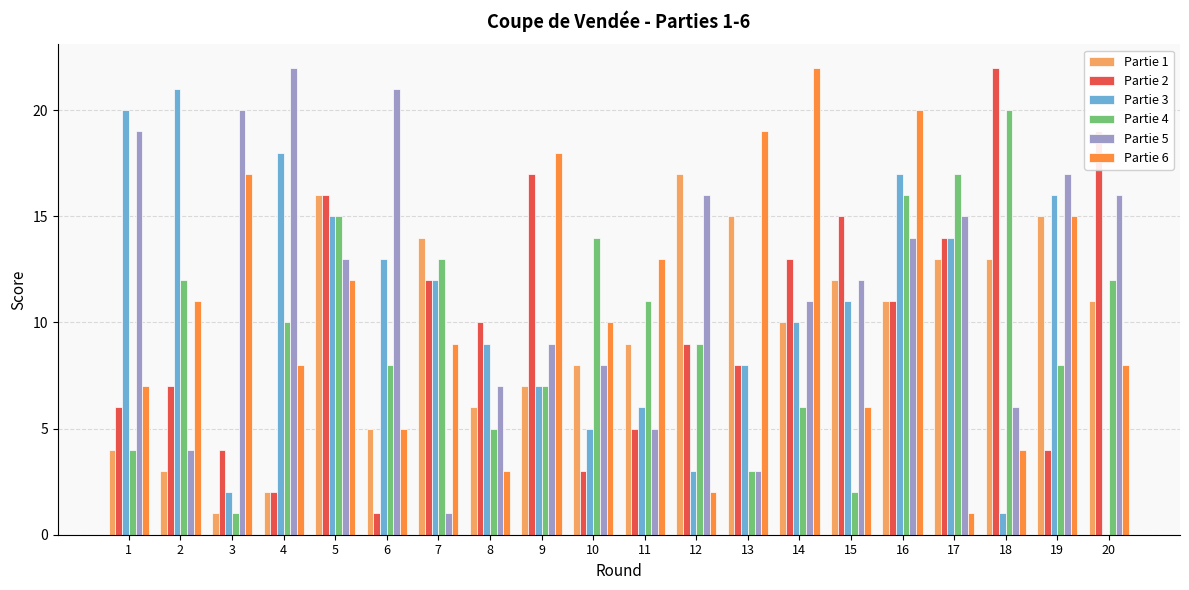

Count the number of data series in this chart.

6